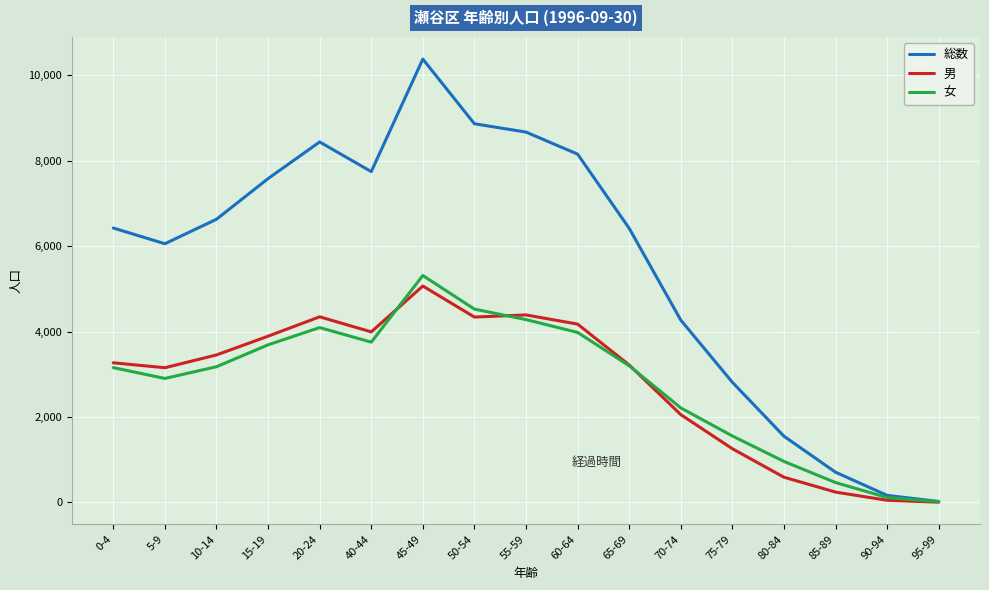

In 男, how many points are higher than both neighbors (excluding endpoints)?

3